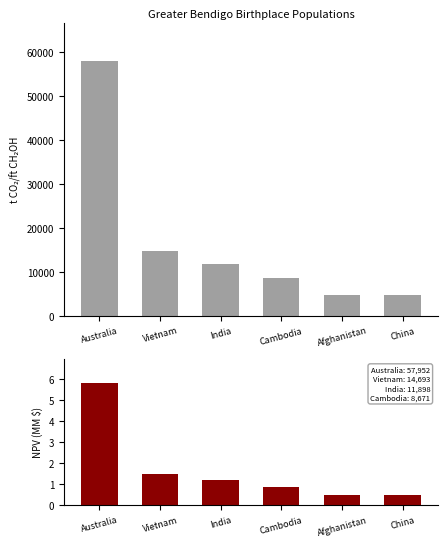

Which series has the largest range (max minus min)?

Population Count